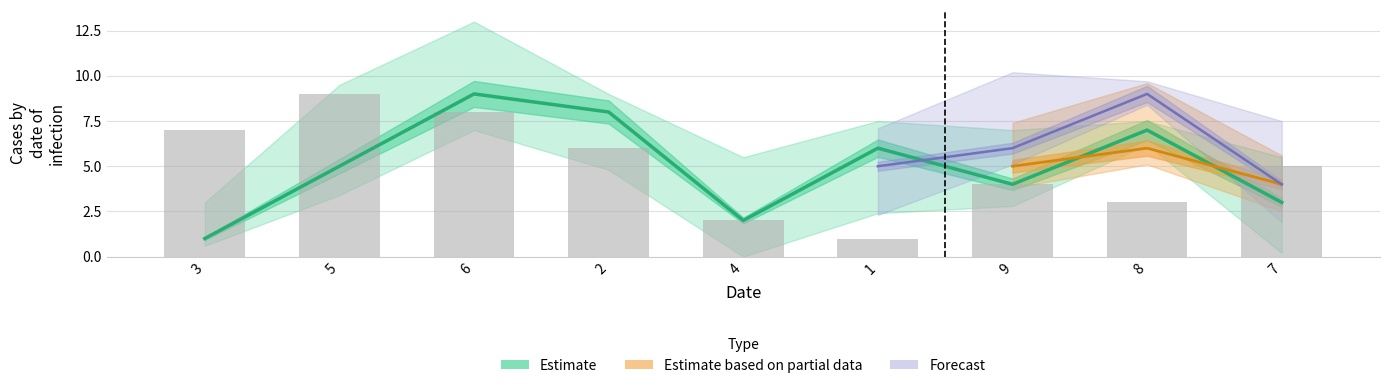

What is the label of the 4th bar from the left?

2